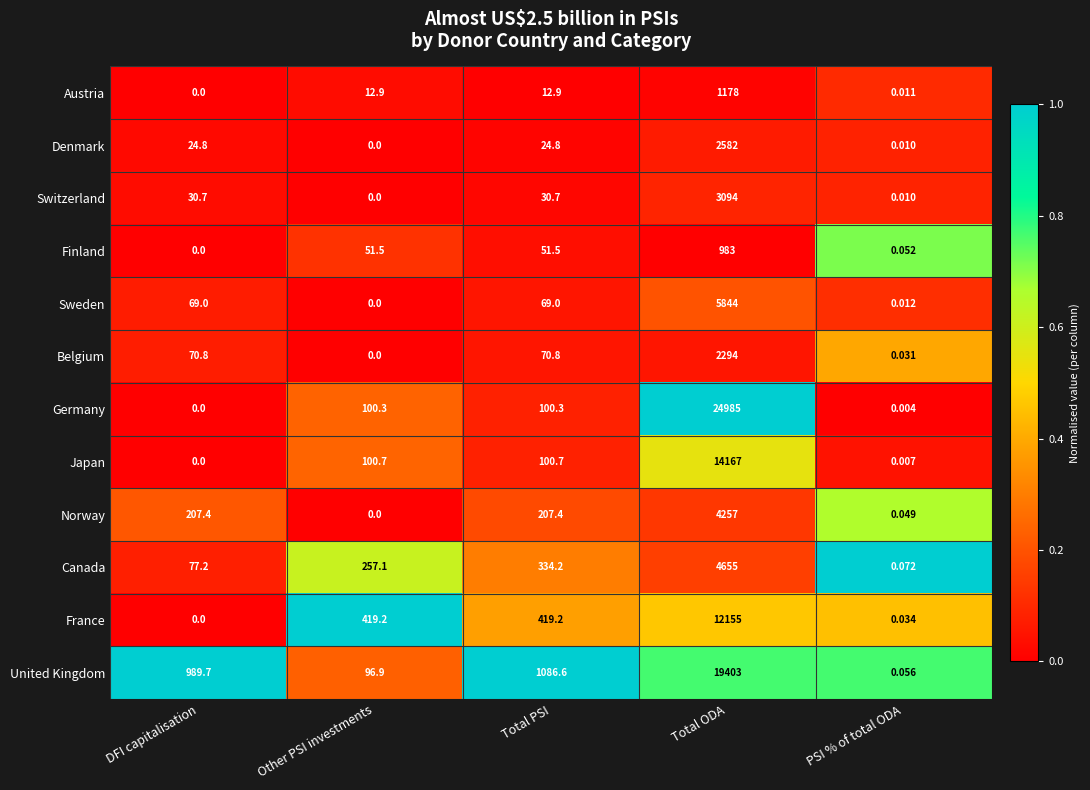

Between DFI capitalisation and Total PSI, which series saw the biggest shift?

France